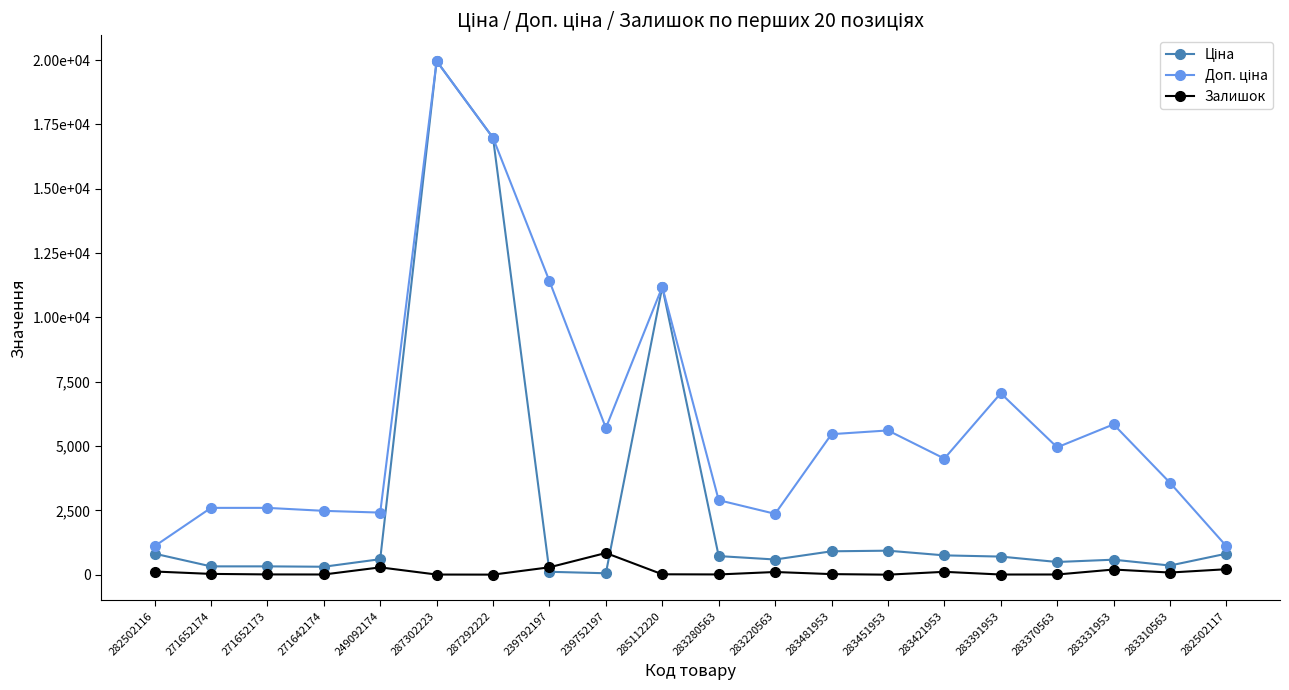

Is this an area chart (filled region under the line)?

No